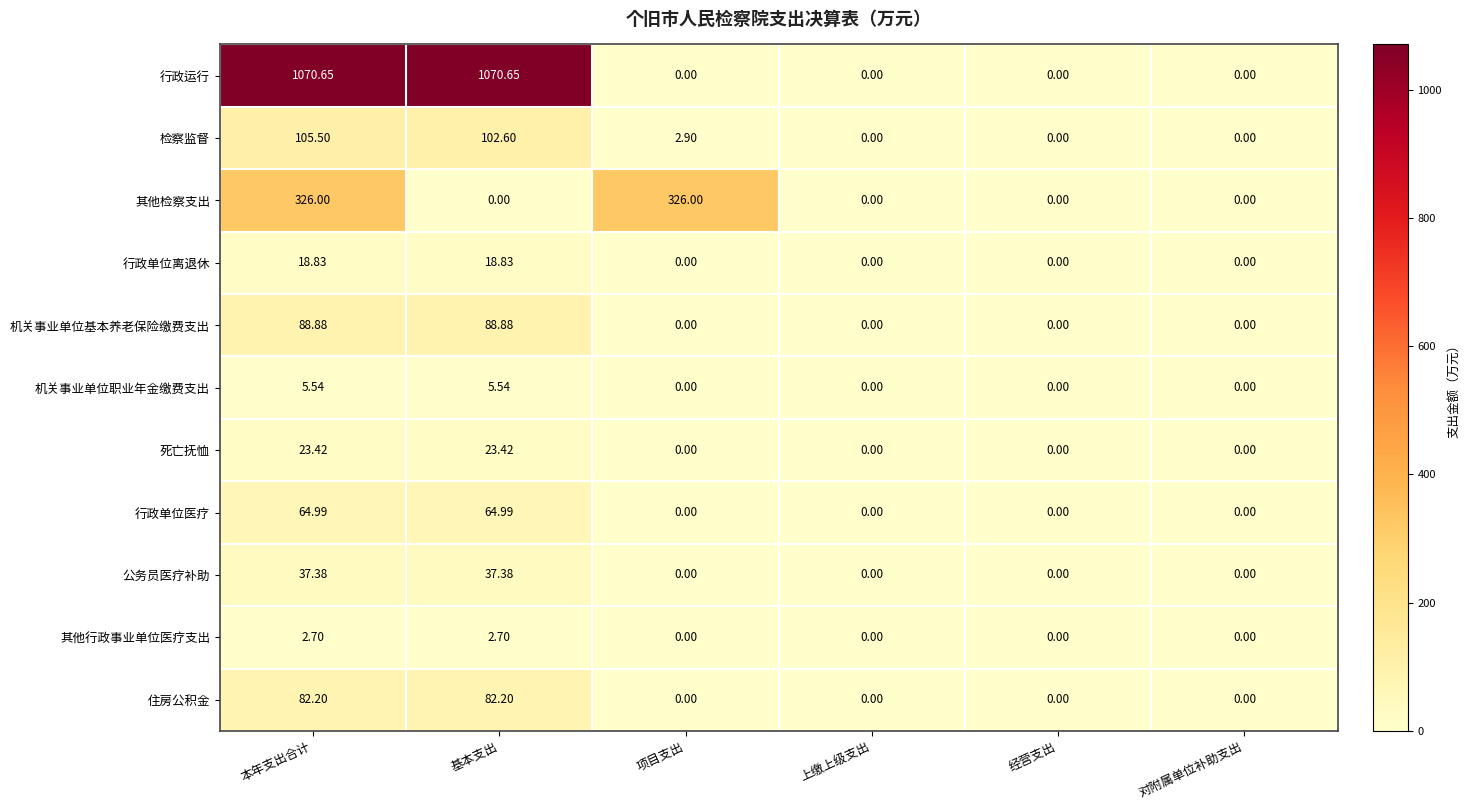

Count the number of categories in the chart.

6